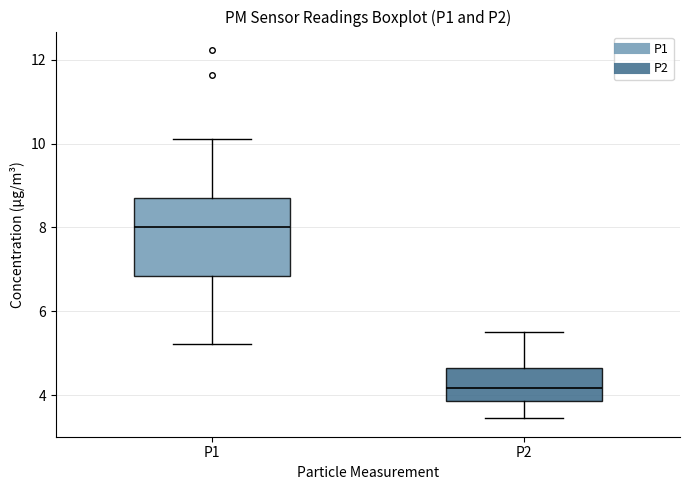

Which box is the tallest, from its lower edge to its upper edge?

P1